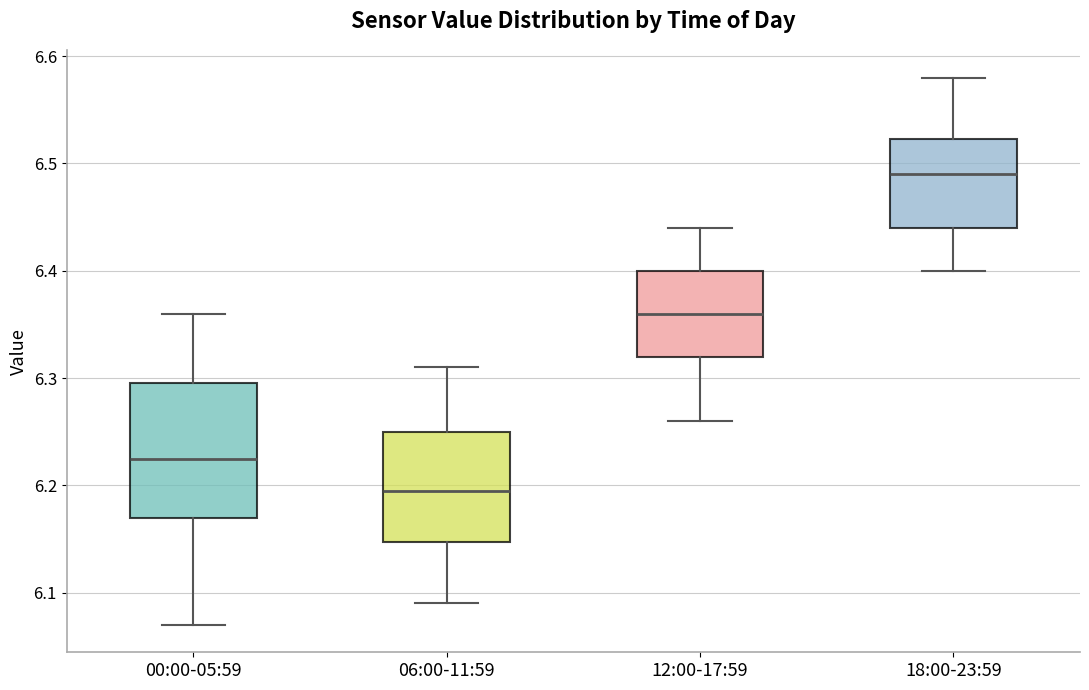

Reading left to right, read every box against the y-axis: the position of its median line, the range the box covers, and the ends of its whiskers. The values are not printed on the chart, so give them approximately, as read against the axis.

00:00-05:59: median 6.23, box 6.17 to 6.30, whiskers 6.07 to 6.36
06:00-11:59: median 6.20, box 6.15 to 6.25, whiskers 6.09 to 6.31
12:00-17:59: median 6.36, box 6.32 to 6.40, whiskers 6.26 to 6.44
18:00-23:59: median 6.49, box 6.44 to 6.52, whiskers 6.40 to 6.58